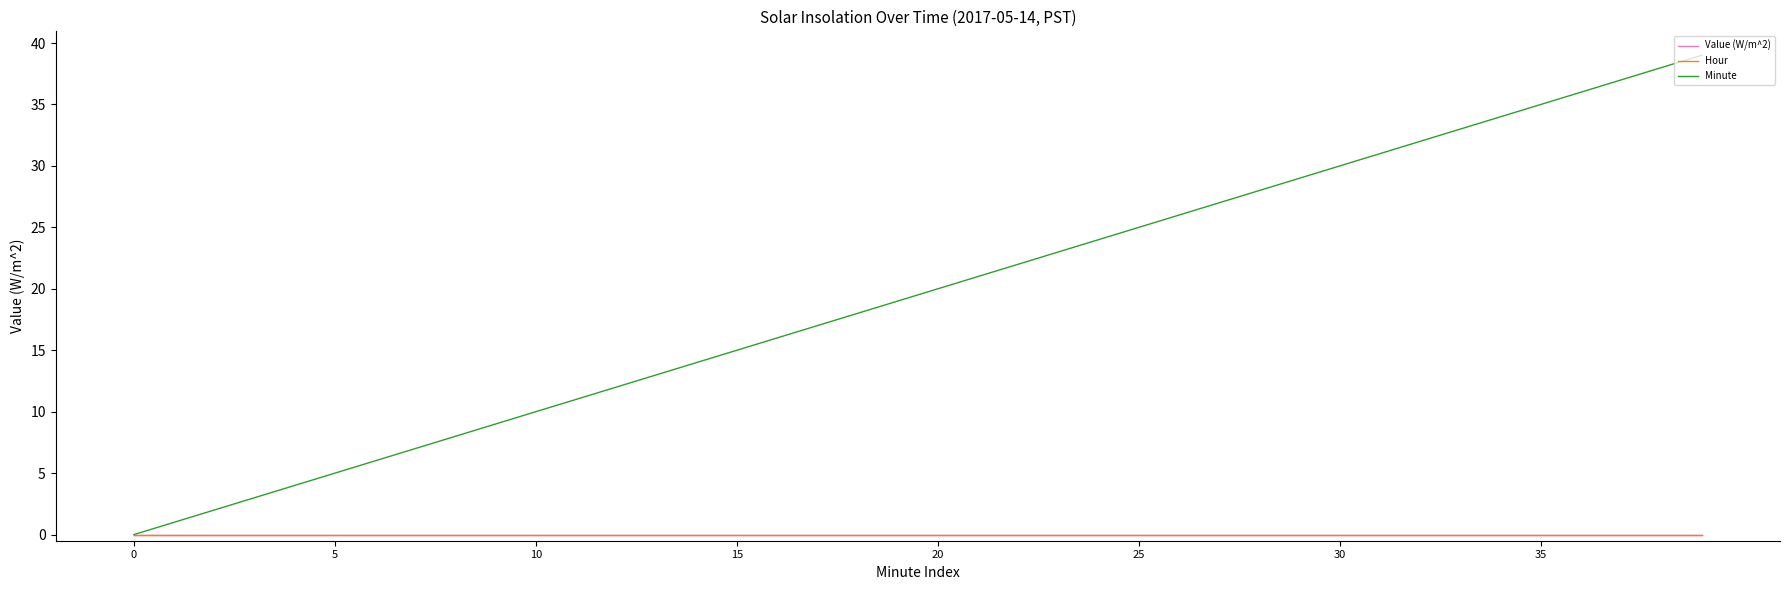

How many lines are shown in the chart?

3